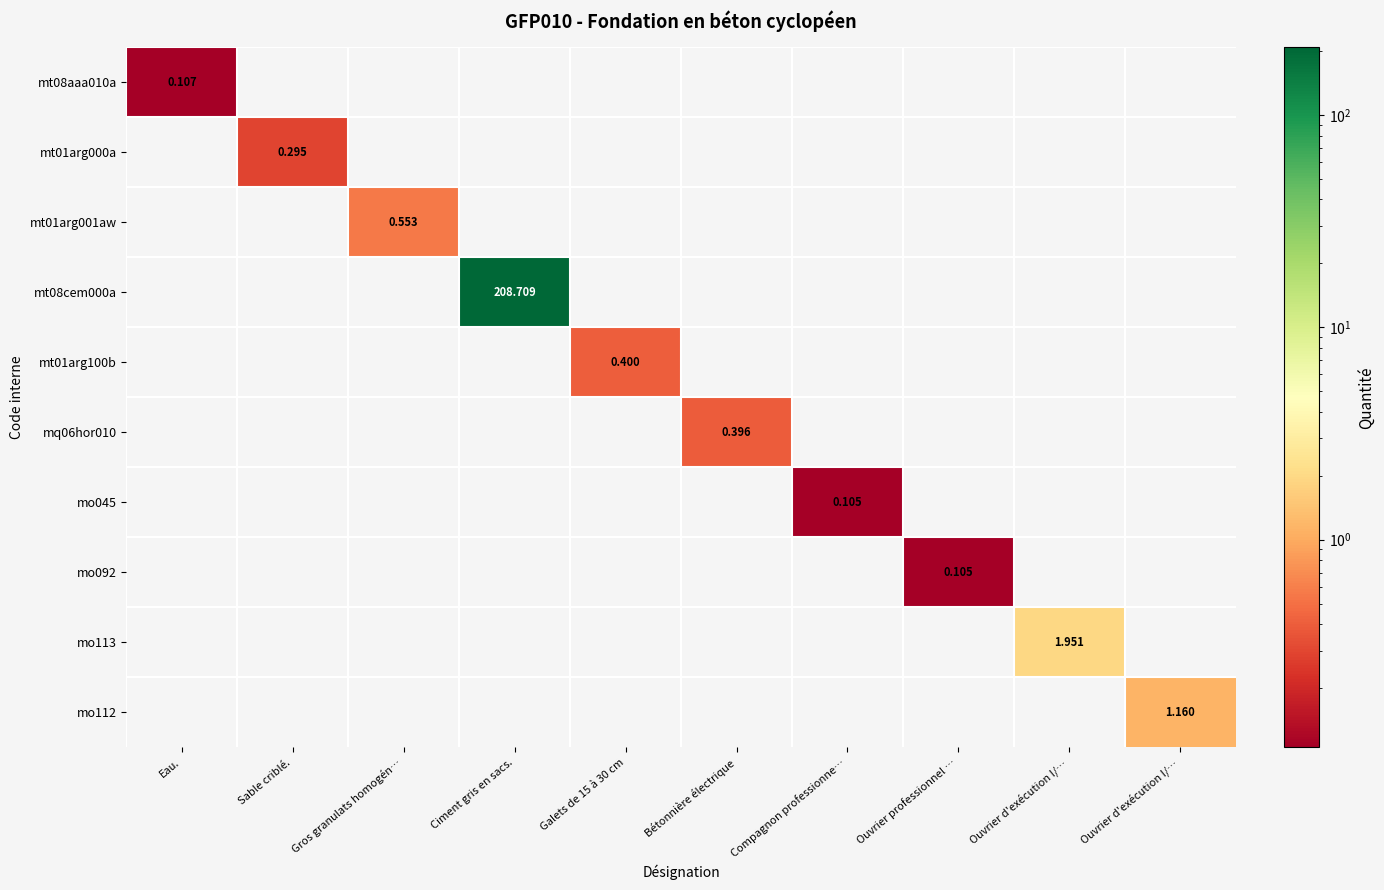

Is it true that mq06hor010 equals 0.0 at Ouvrier d'exécution I/…?

True